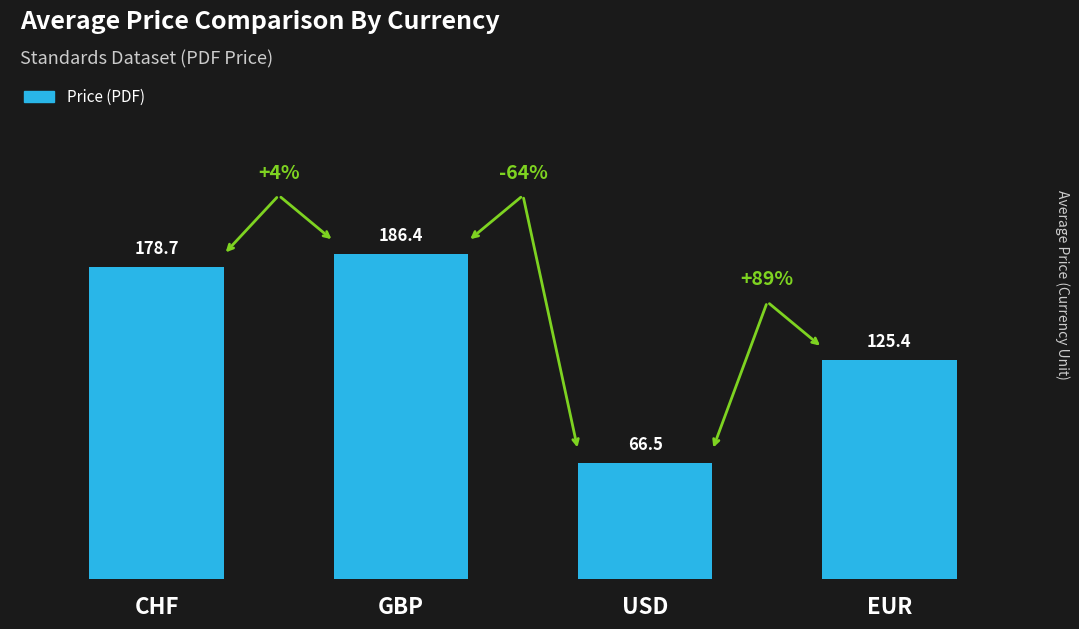

At which label does the data first exceed 178?

CHF